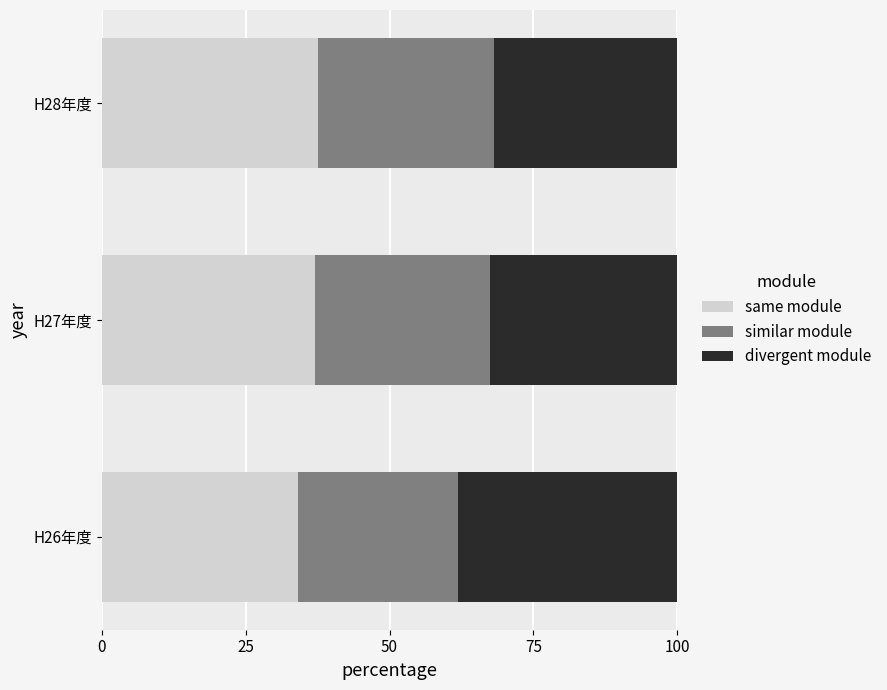

What is the sum of all same module values?

108.7